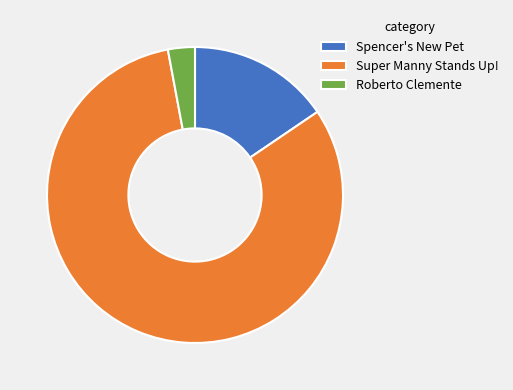

Rank the categories by value from highest to lowest.

Super Manny Stands Up!, Spencer's New Pet, Roberto Clemente